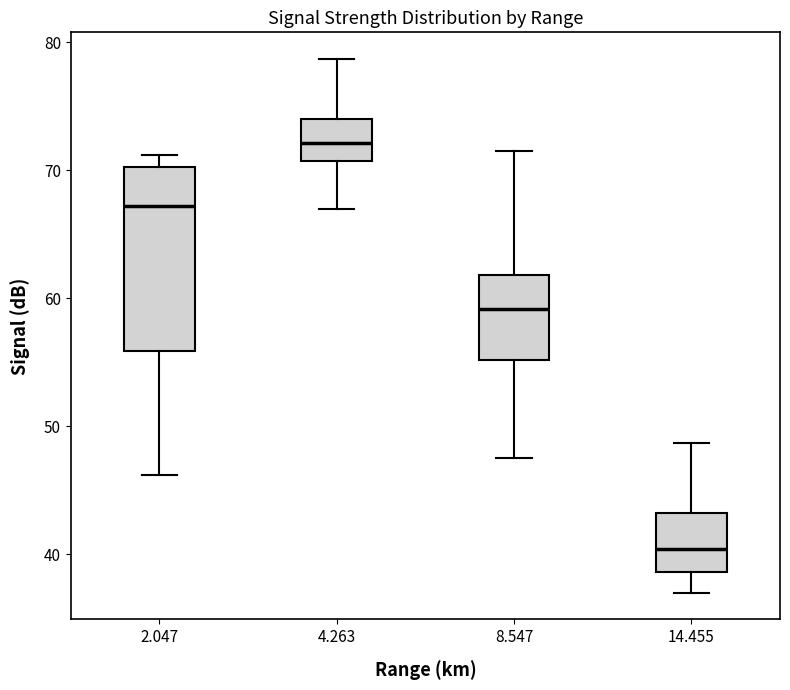

Reading left to right, transcribe this box plot: for each box, give where its median line is, the range the box spans, and where its two whiskers end, as read against the y-axis. The values are not printed on the chart, so give them approximately, as read against the axis.

2.047: median 67, box 56 to 70, whiskers 46 to 71
4.263: median 72, box 71 to 74, whiskers 67 to 79
8.547: median 59, box 55 to 62, whiskers 48 to 72
14.455: median 40, box 39 to 43, whiskers 37 to 49